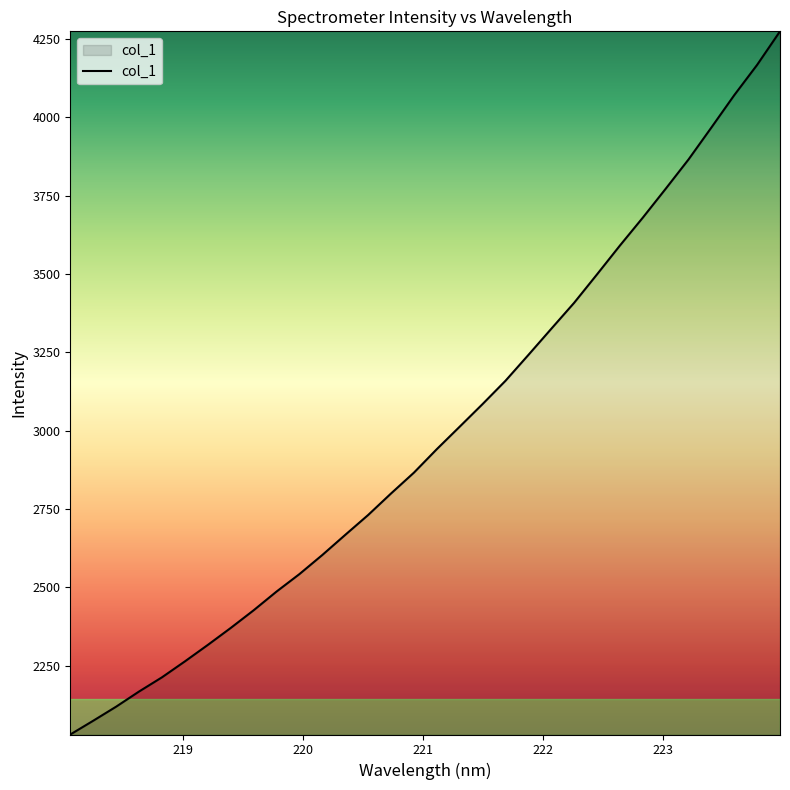

What is the minimum value shown in the chart?

2030.0